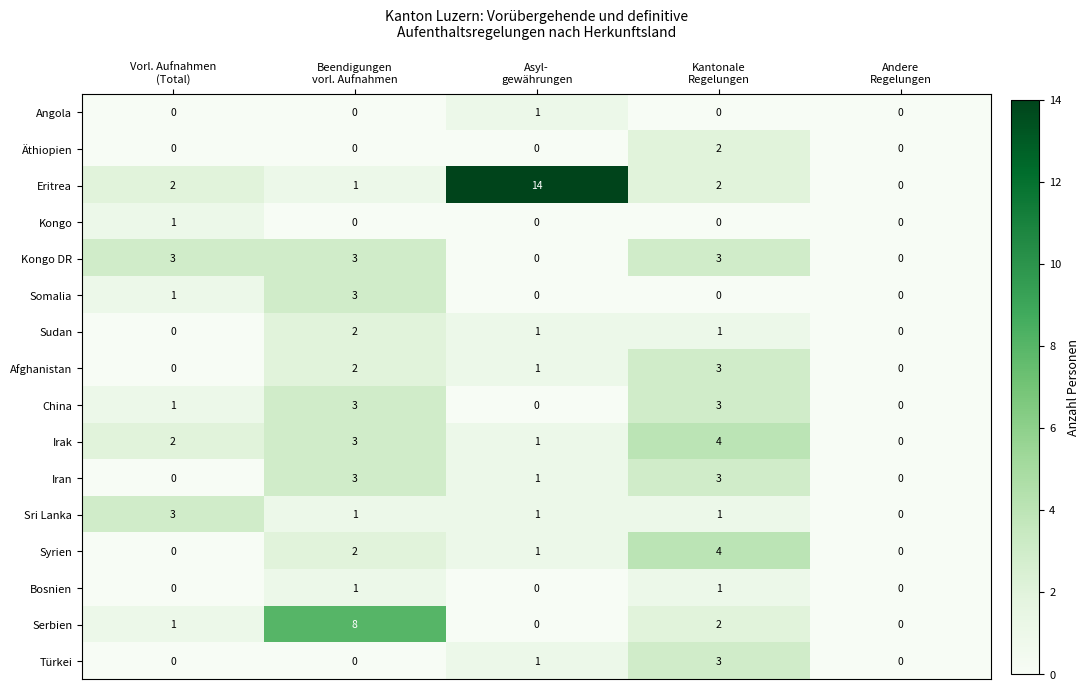

Count the number of categories in the chart.

5